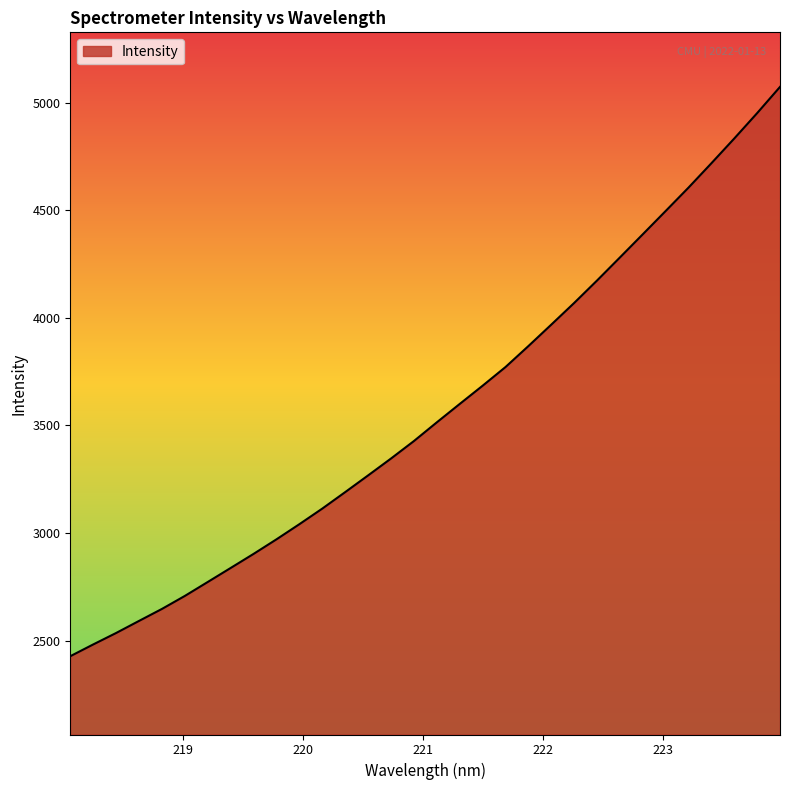

What is the greatest value displayed?

5074.4